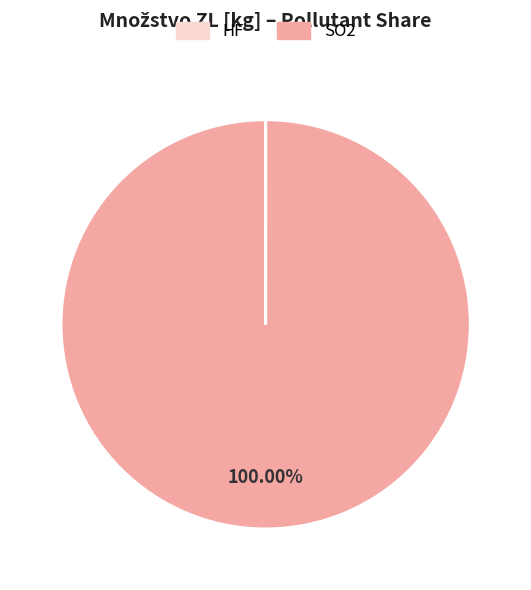

Is there a majority slice in this chart?

Yes